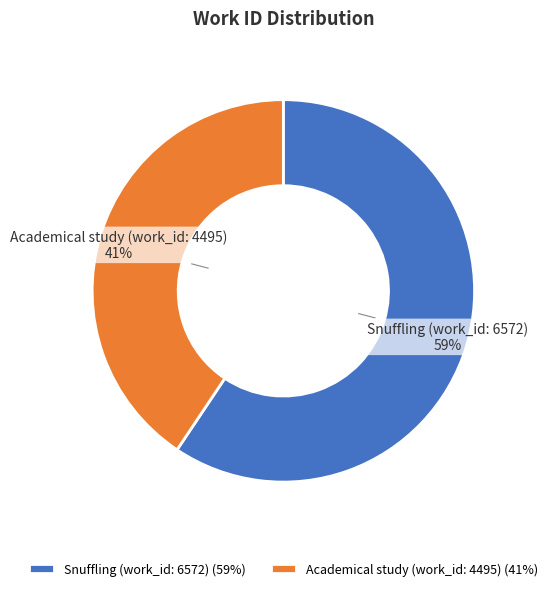

Count the number of slices in the pie.

2